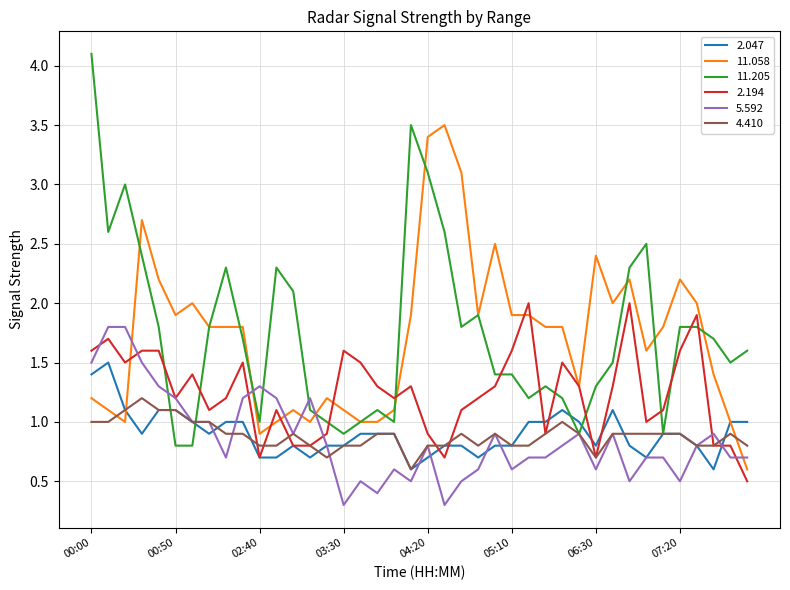

Which series has the largest range (max minus min)?

11.205